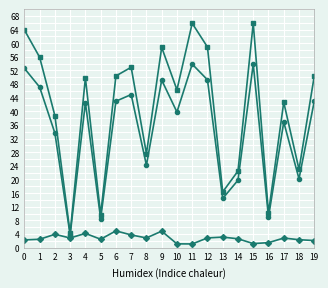

What is the maximum value shown in the chart?

65.9